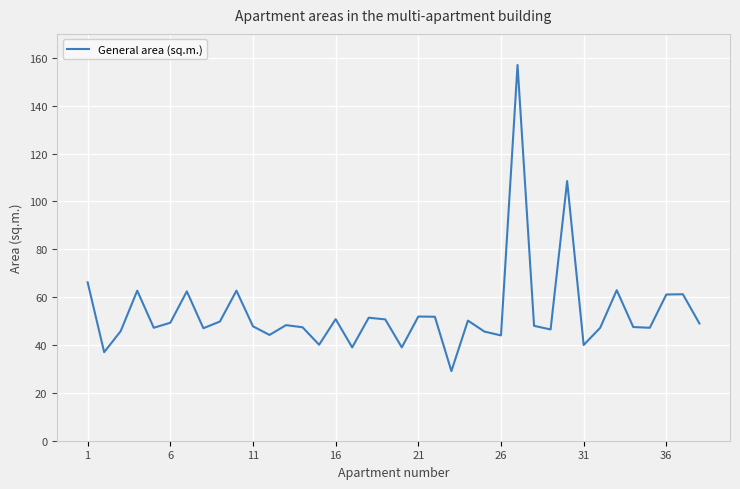

Does the chart display data point markers on the line(s)?

No